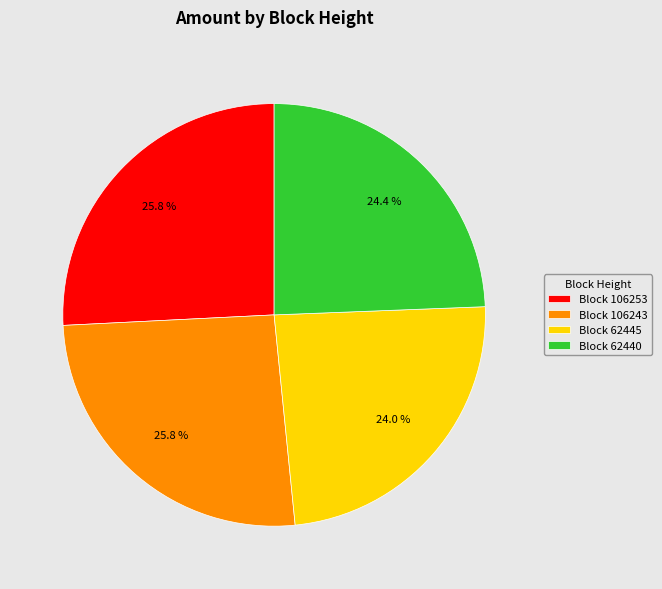

Does any single category account for the majority?

No